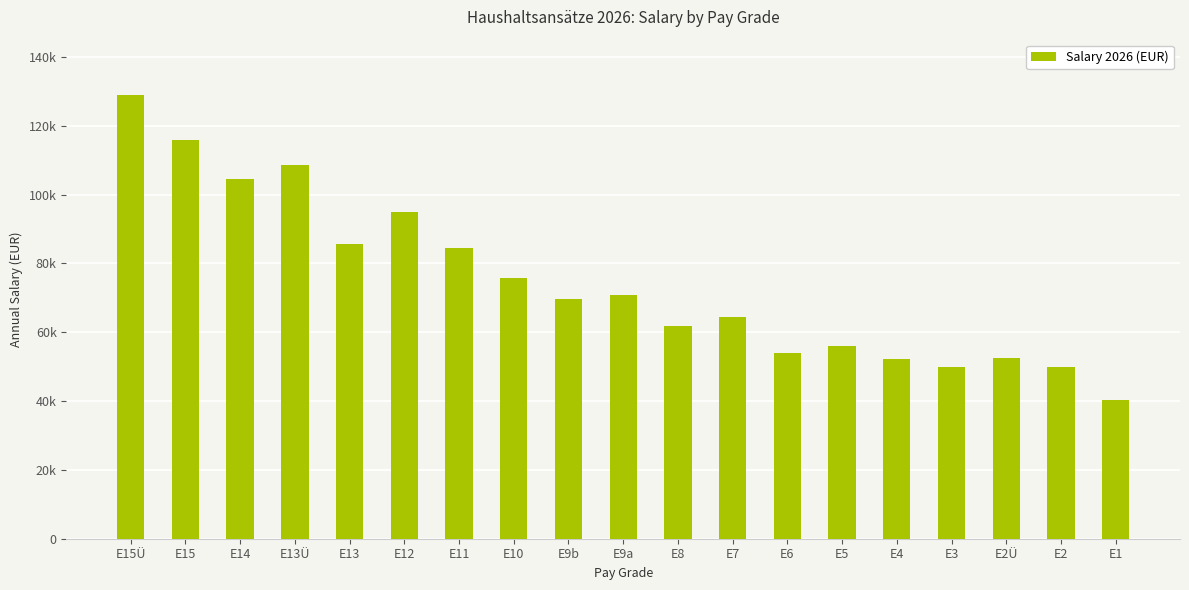

Reading right to left, what are all the values shown in this chart?

40200	49800	52600	49800	52200	56100	53900	64300	61800	70900	69700	75700	84600	94800	85500	108700	104500	115900	128800